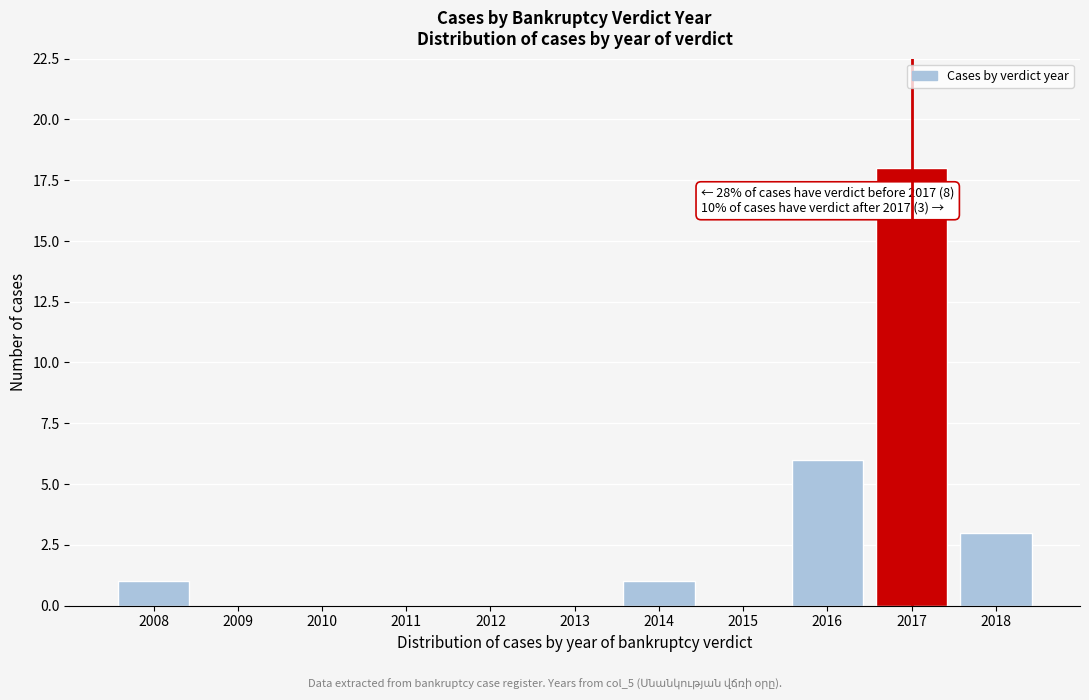

Reading left to right, what are all the values shown in this chart?

2008=1	2009=0	2010=0	2011=0	2012=0	2013=0	2014=1	2015=0	2016=6	2017=18	2018=3